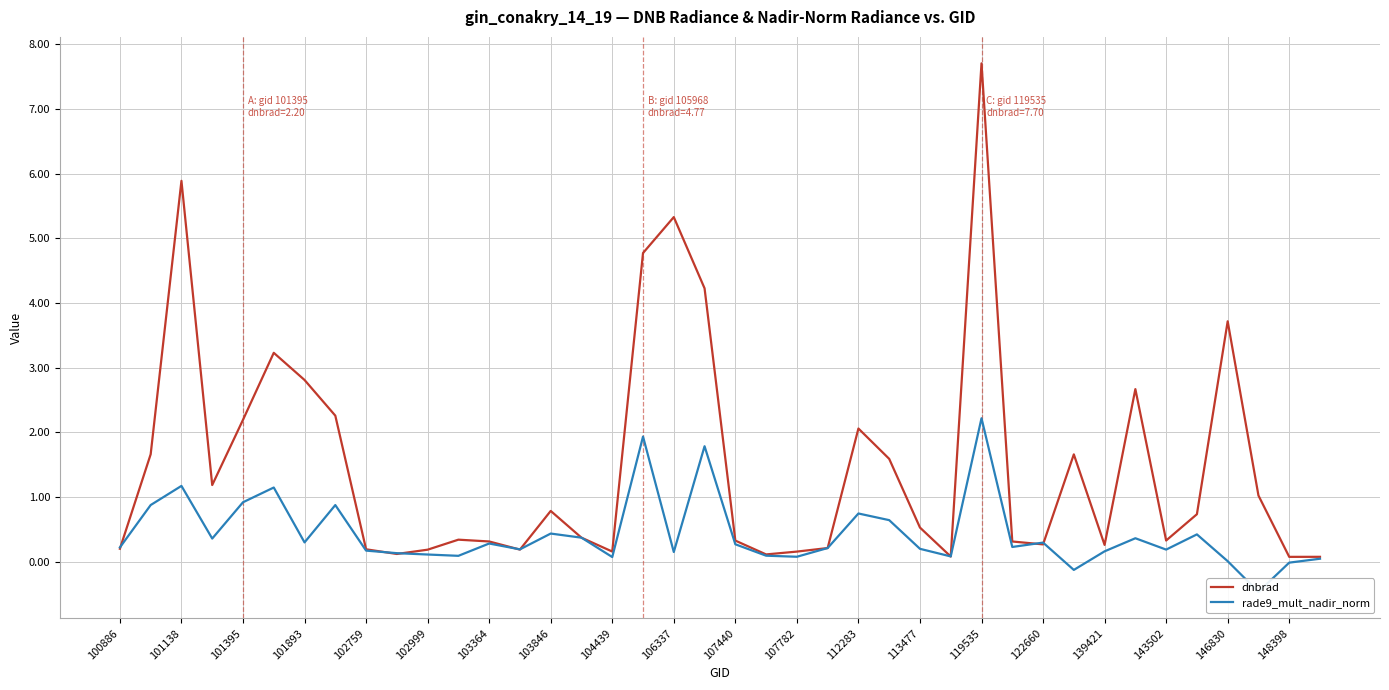

What is the approximate value of dnbrad at 146830?

3.7